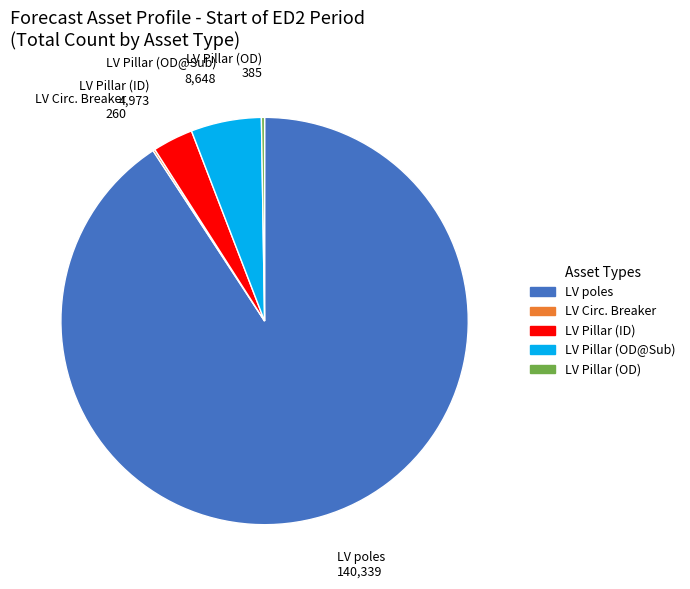

Is there a majority slice in this chart?

Yes